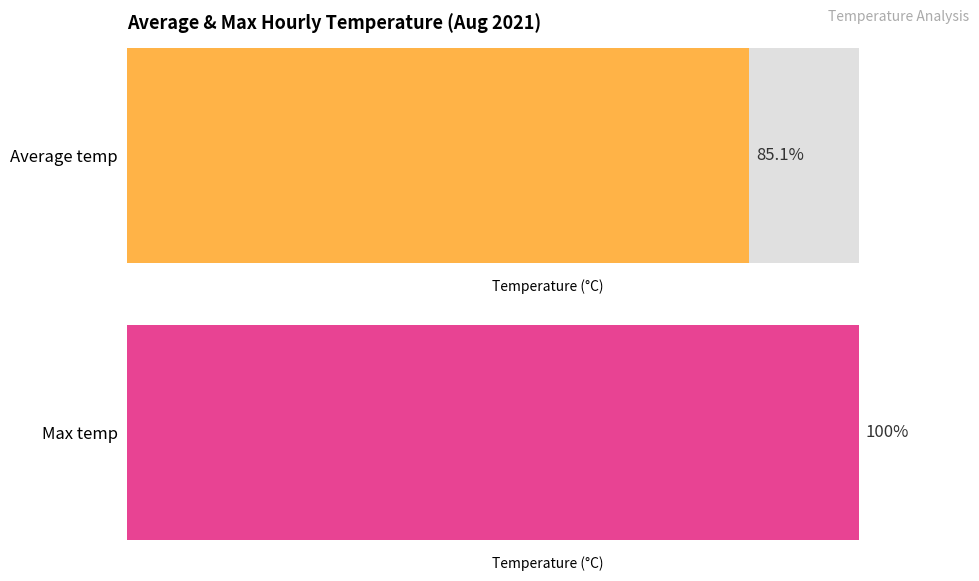

Does the chart contain any negative values?

No